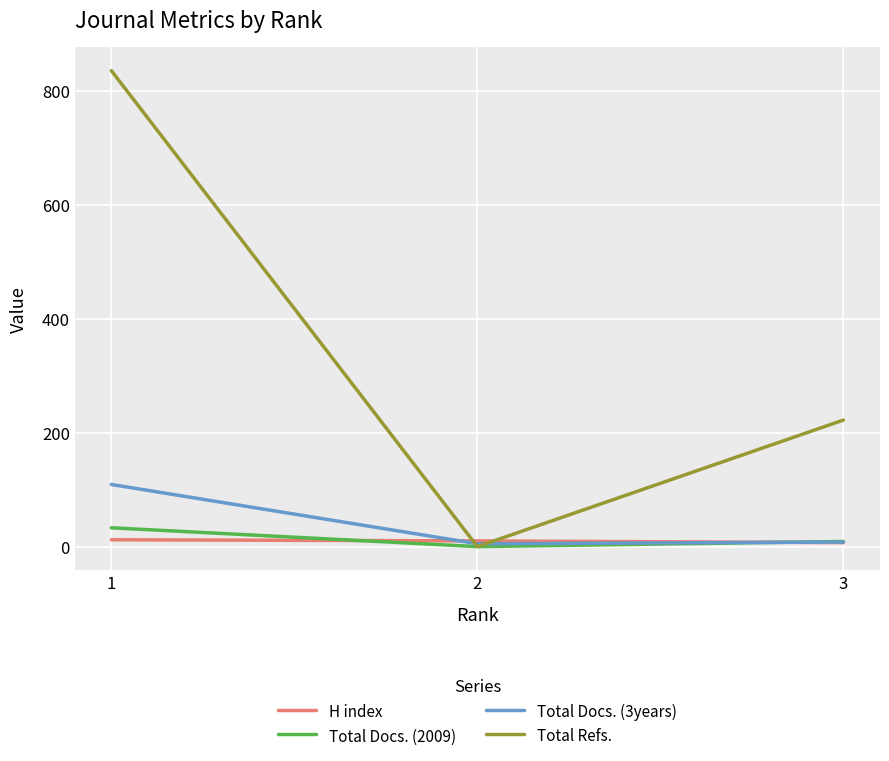

What is the average value of the Total Docs. (2009) series?

14